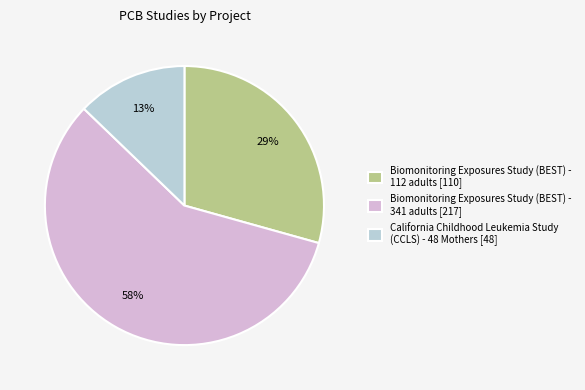

How many slices are in this pie chart?

3